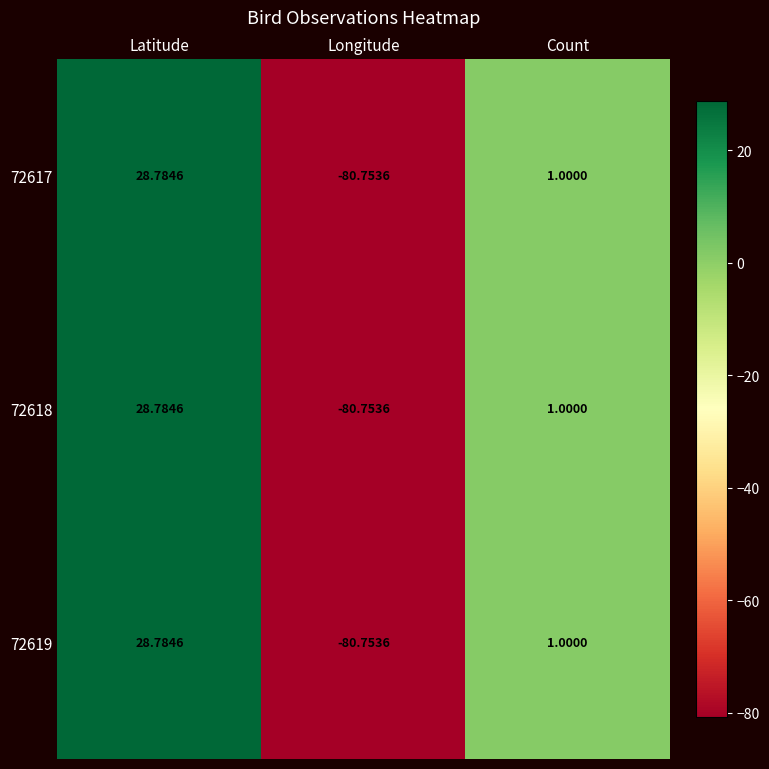

Rank the categories by 72618 value from highest to lowest.

Latitude, Count, Longitude